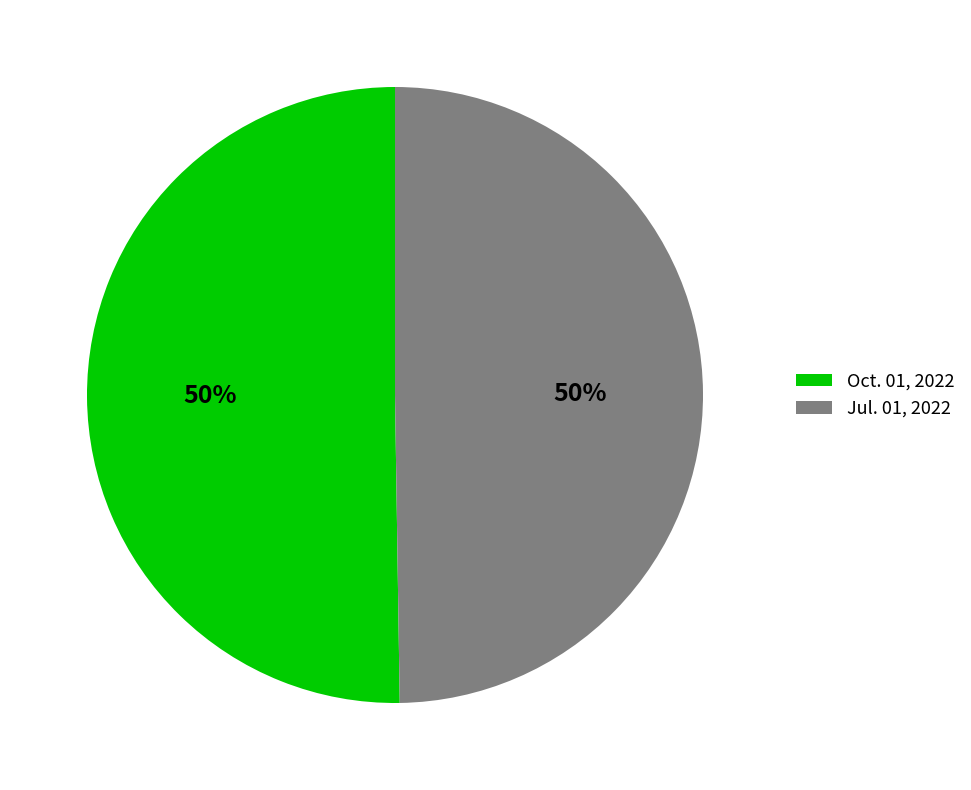

Combined, do Jul. 01, 2022 and Oct. 01, 2022 account for over 50%?

Yes